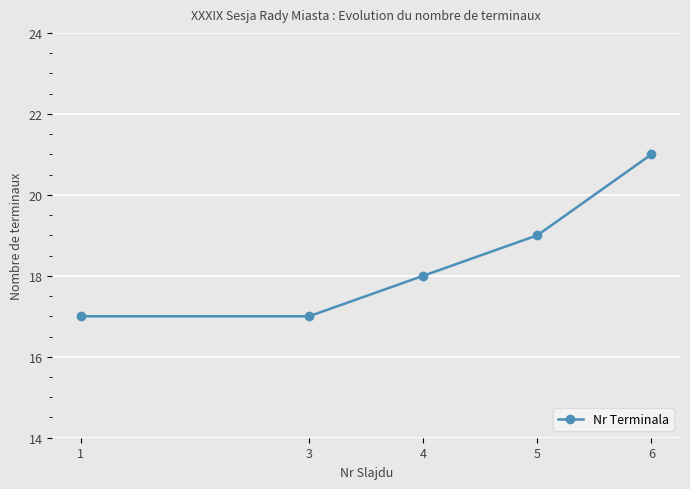

What is the value of the 3rd point from the left?

18